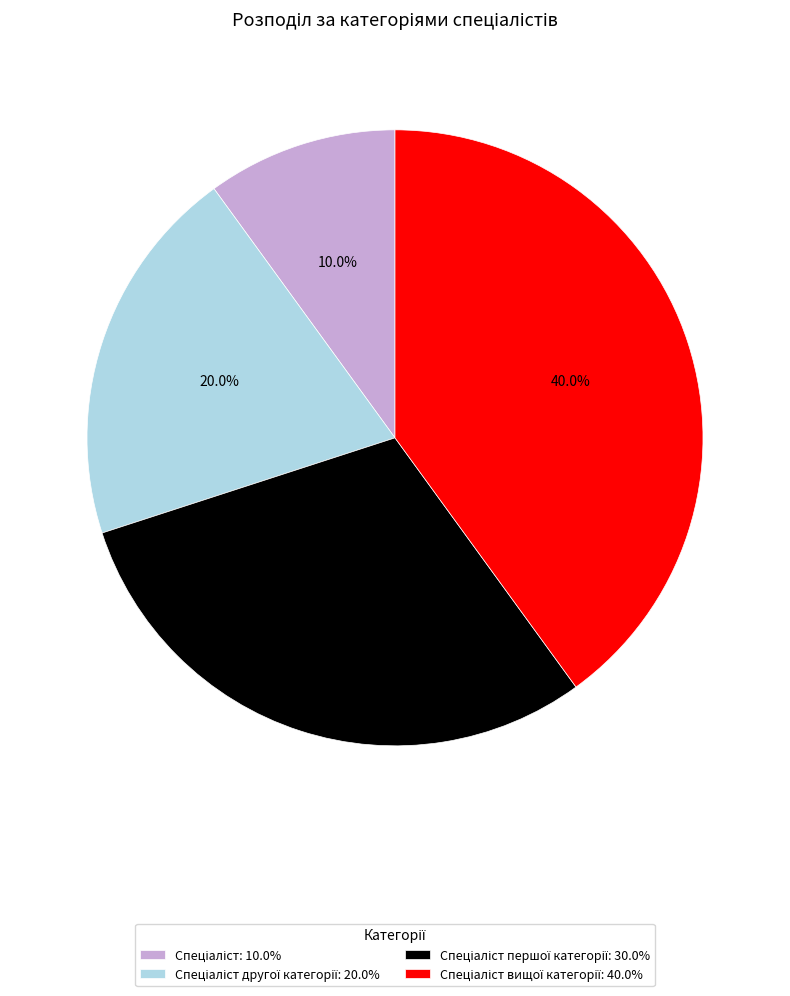

To the nearest percent, what is the difference between the largest and smallest slice percentages?

30%